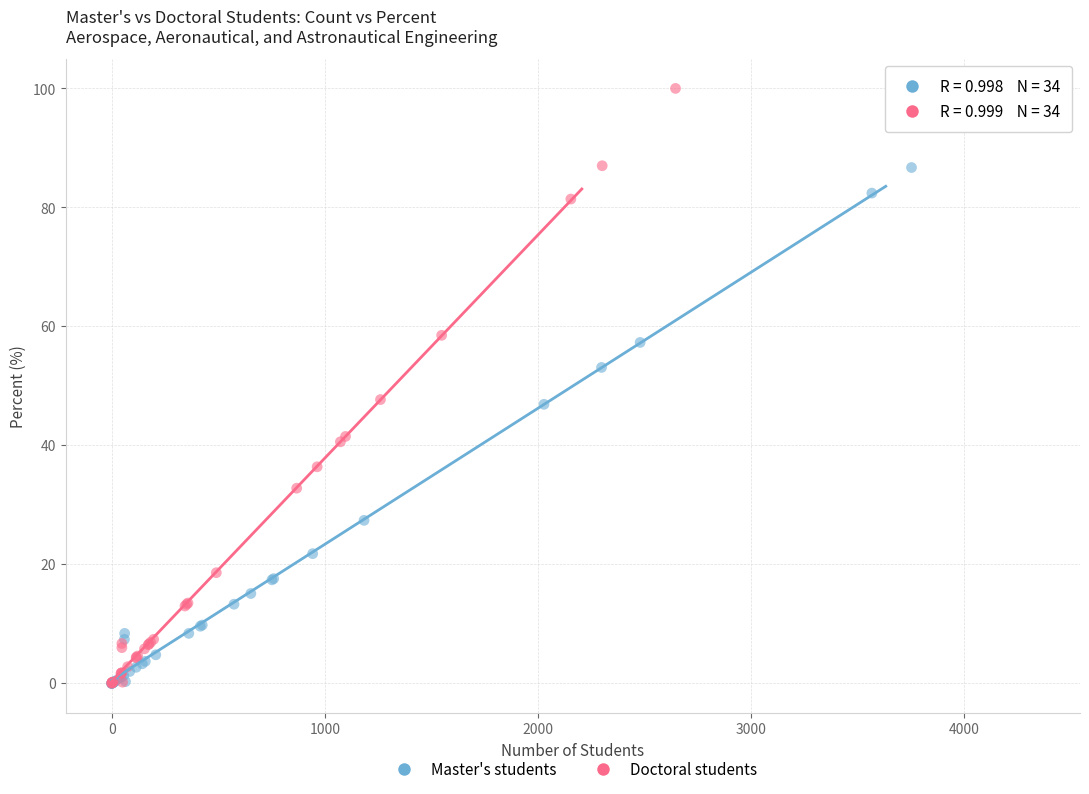

What are all the series names shown in the legend?

Master's students, Doctoral students